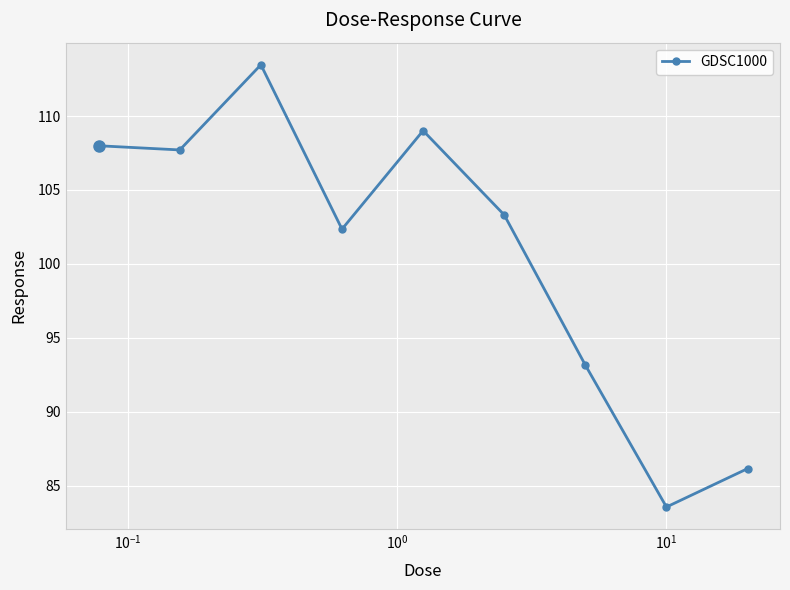

What is the difference between the second highest and minimum values?

25.5